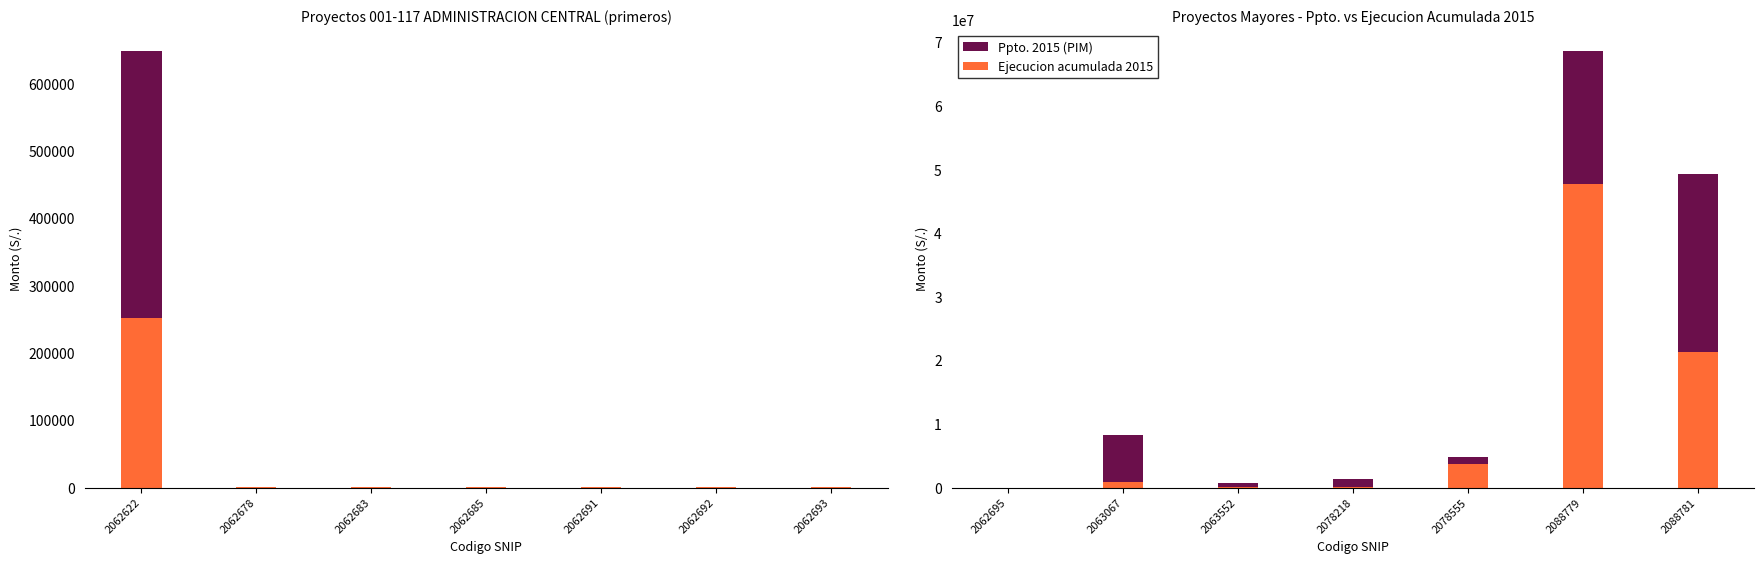

What is the value of the Ejecucion acumulada 2015 bar at the 3rd from the left?

66787